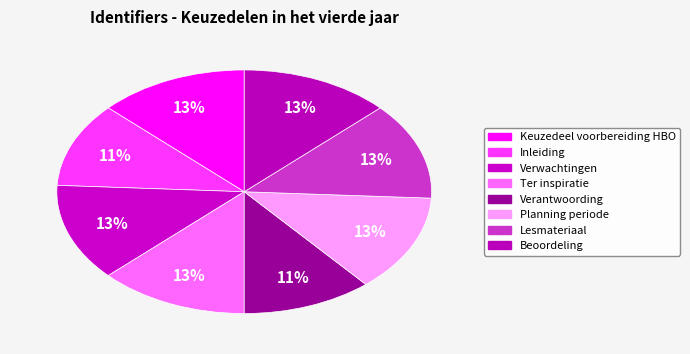

Rank the categories by value from lowest to highest.

Inleiding, Verantwoording, Keuzedeel voorbereiding HBO, Verwachtingen, Planning periode, Lesmateriaal, Beoordeling, Ter inspiratie